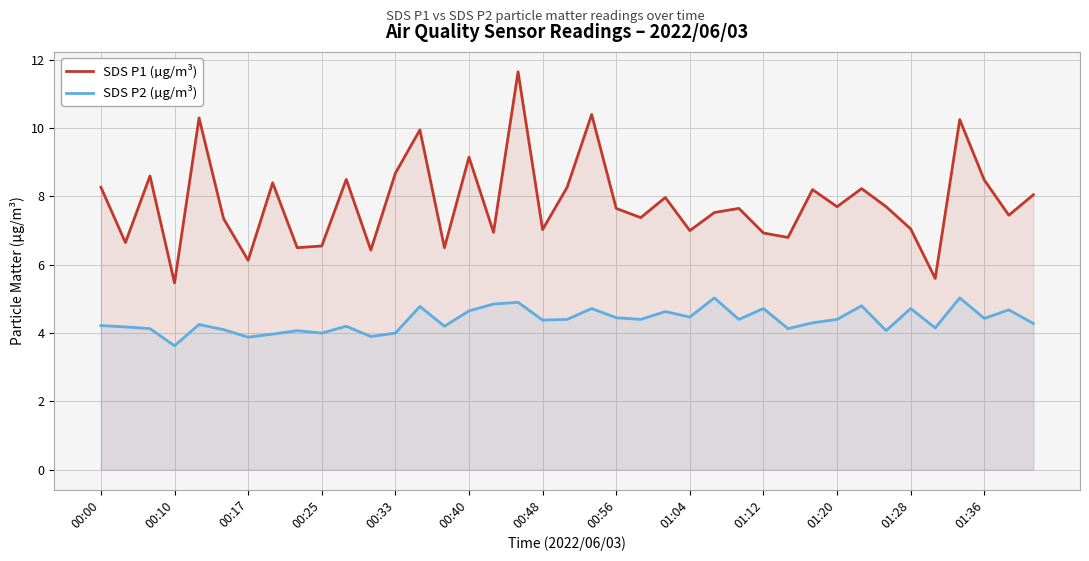

Which series has the largest total across all categories?

SDS P1 (µg/m³)